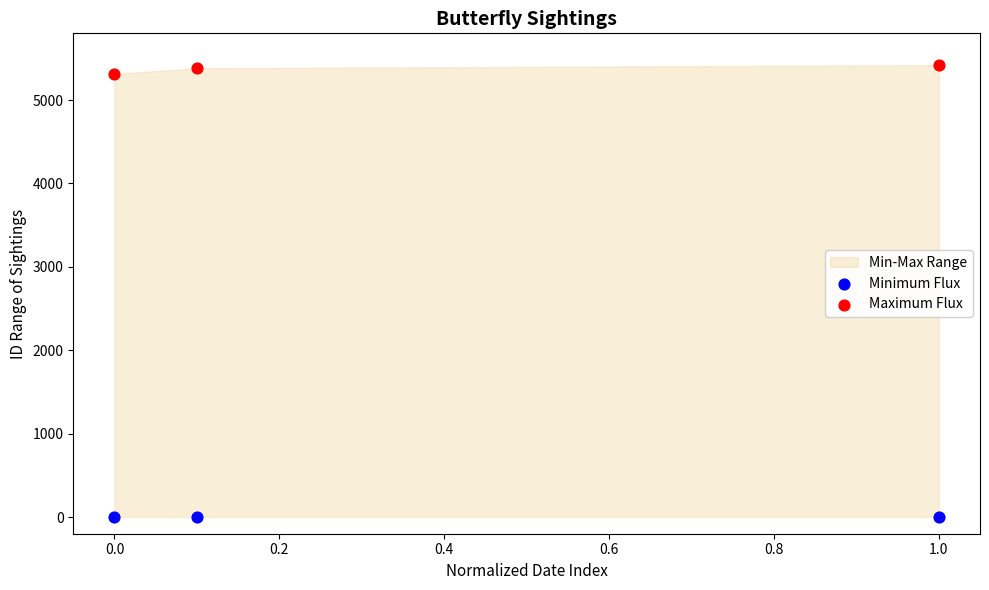

Which series contains the highest Y value?

Maximum Flux